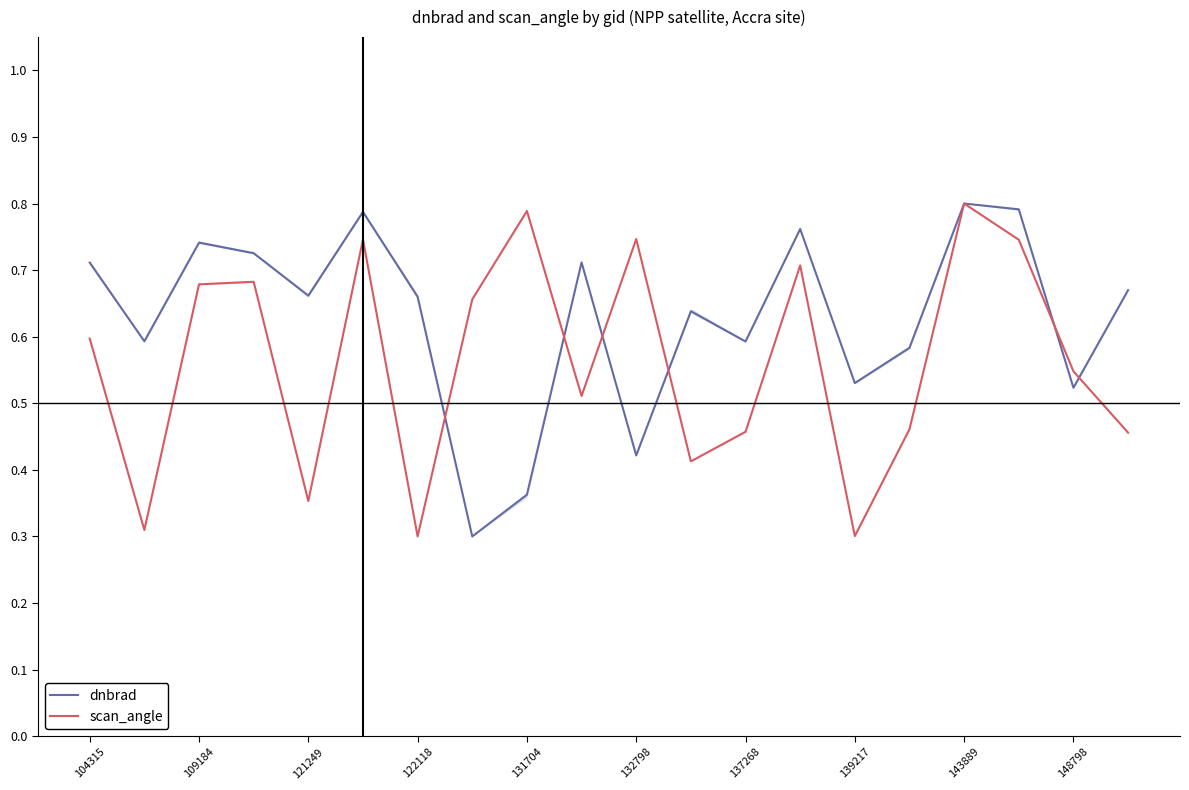

True or false: scan_angle has a value of 0.5 at 109184.

False